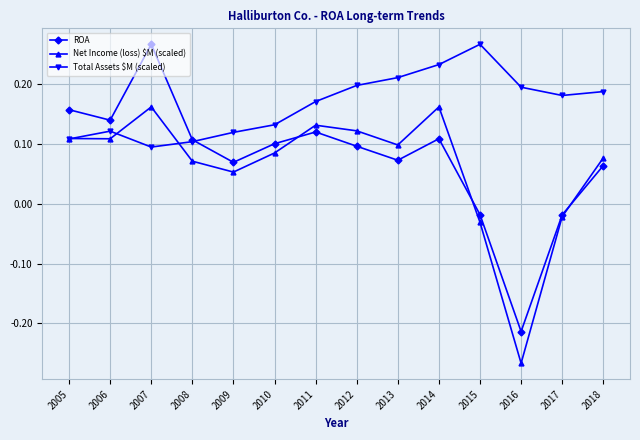

Where does the ROA series first go above 0?

2005